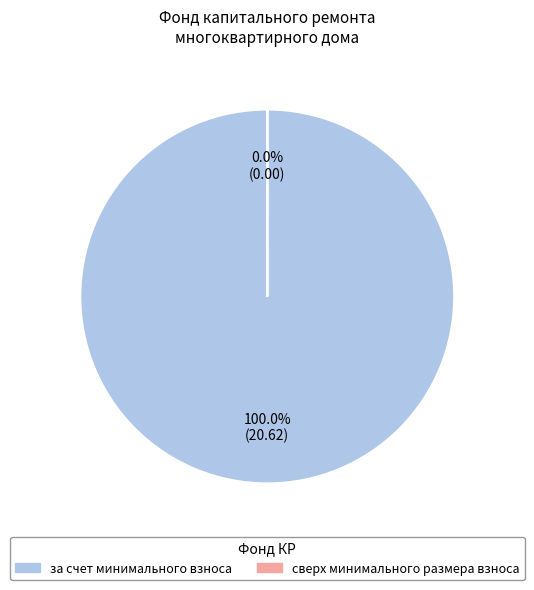

To the nearest percent, what is the difference between the за счет минимального взноса and сверх минимального размера взноса slice percentages?

100%